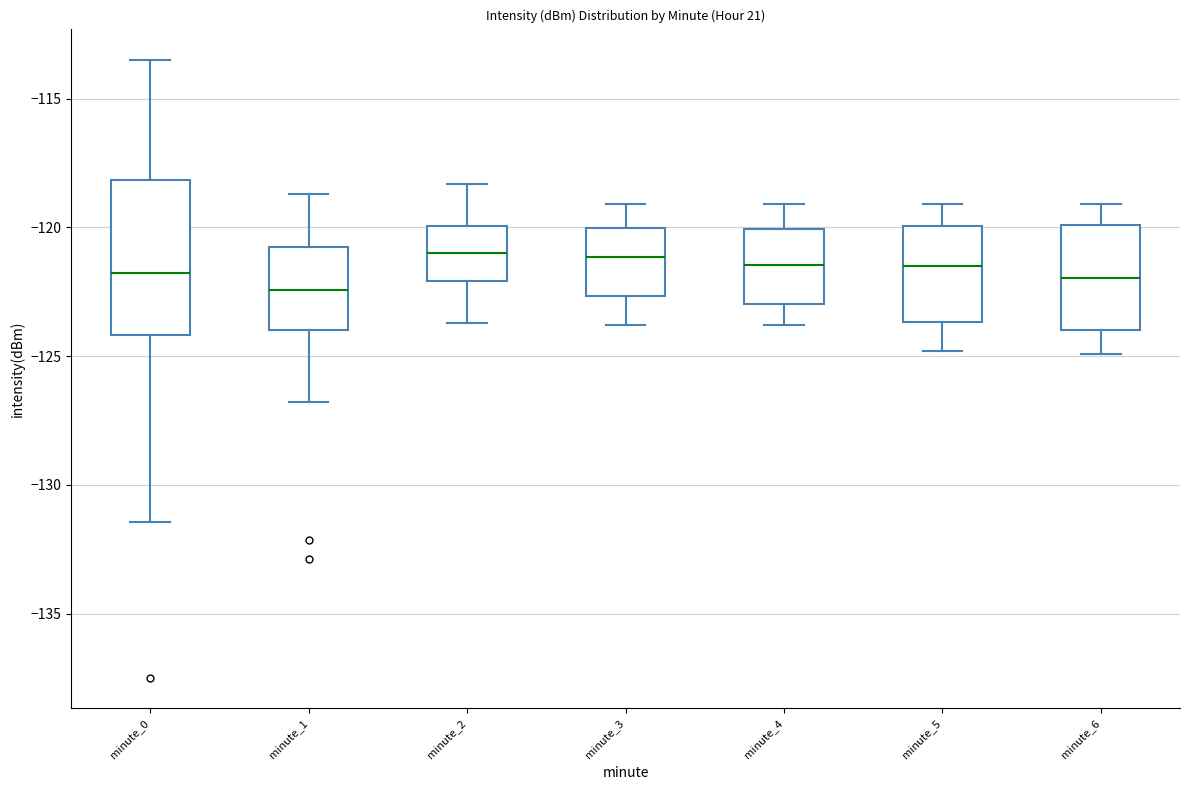

Which box has the lowest median line?

minute_1